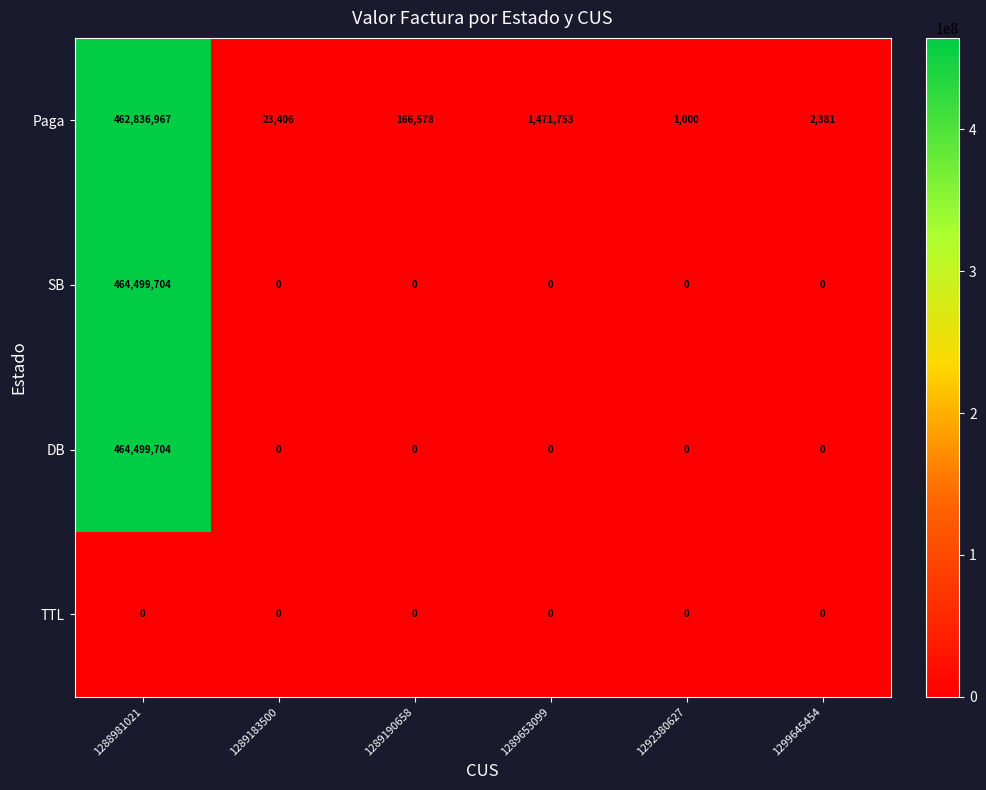

Reading left to right, what are all the values shown in this chart?

Paga: 462836967	23406	166578	1471753	1000	2381
SB: 464499704	0	0	0	0	0
DB: 464499704	0	0	0	0	0
TTL: 0	0	0	0	0	0